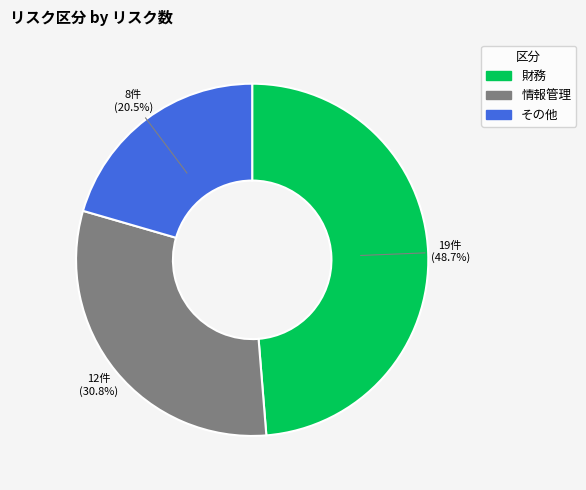

What is the largest slice in the pie chart?

財務